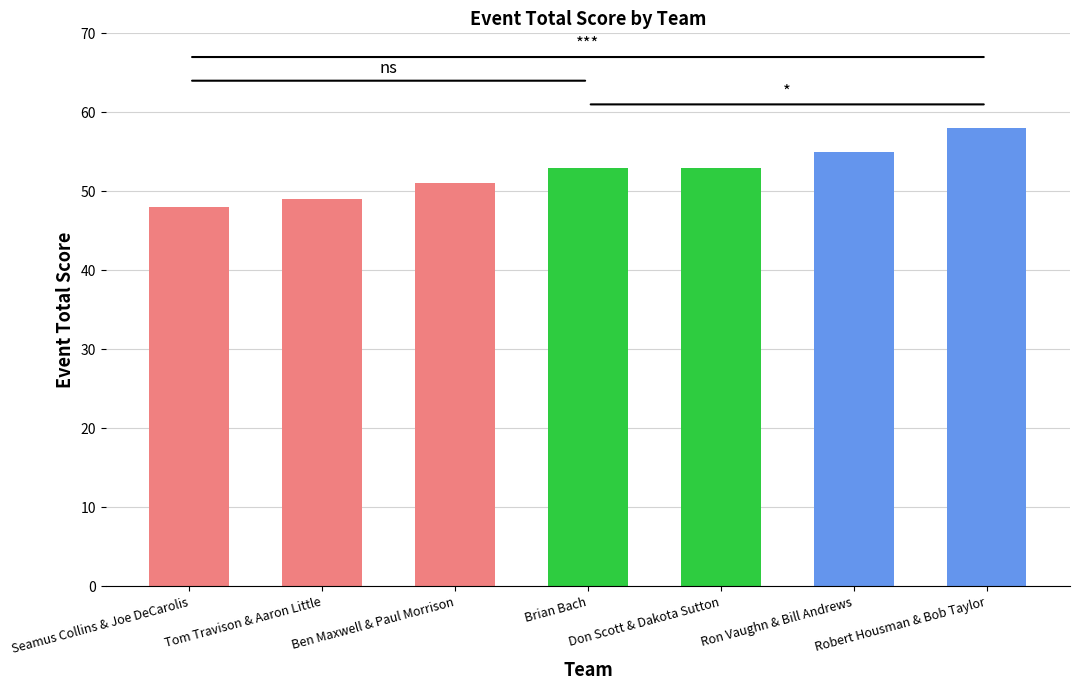

What is the ratio of the value at Brian Bach to the value at Ron Vaughn & Bill Andrews?

1.0